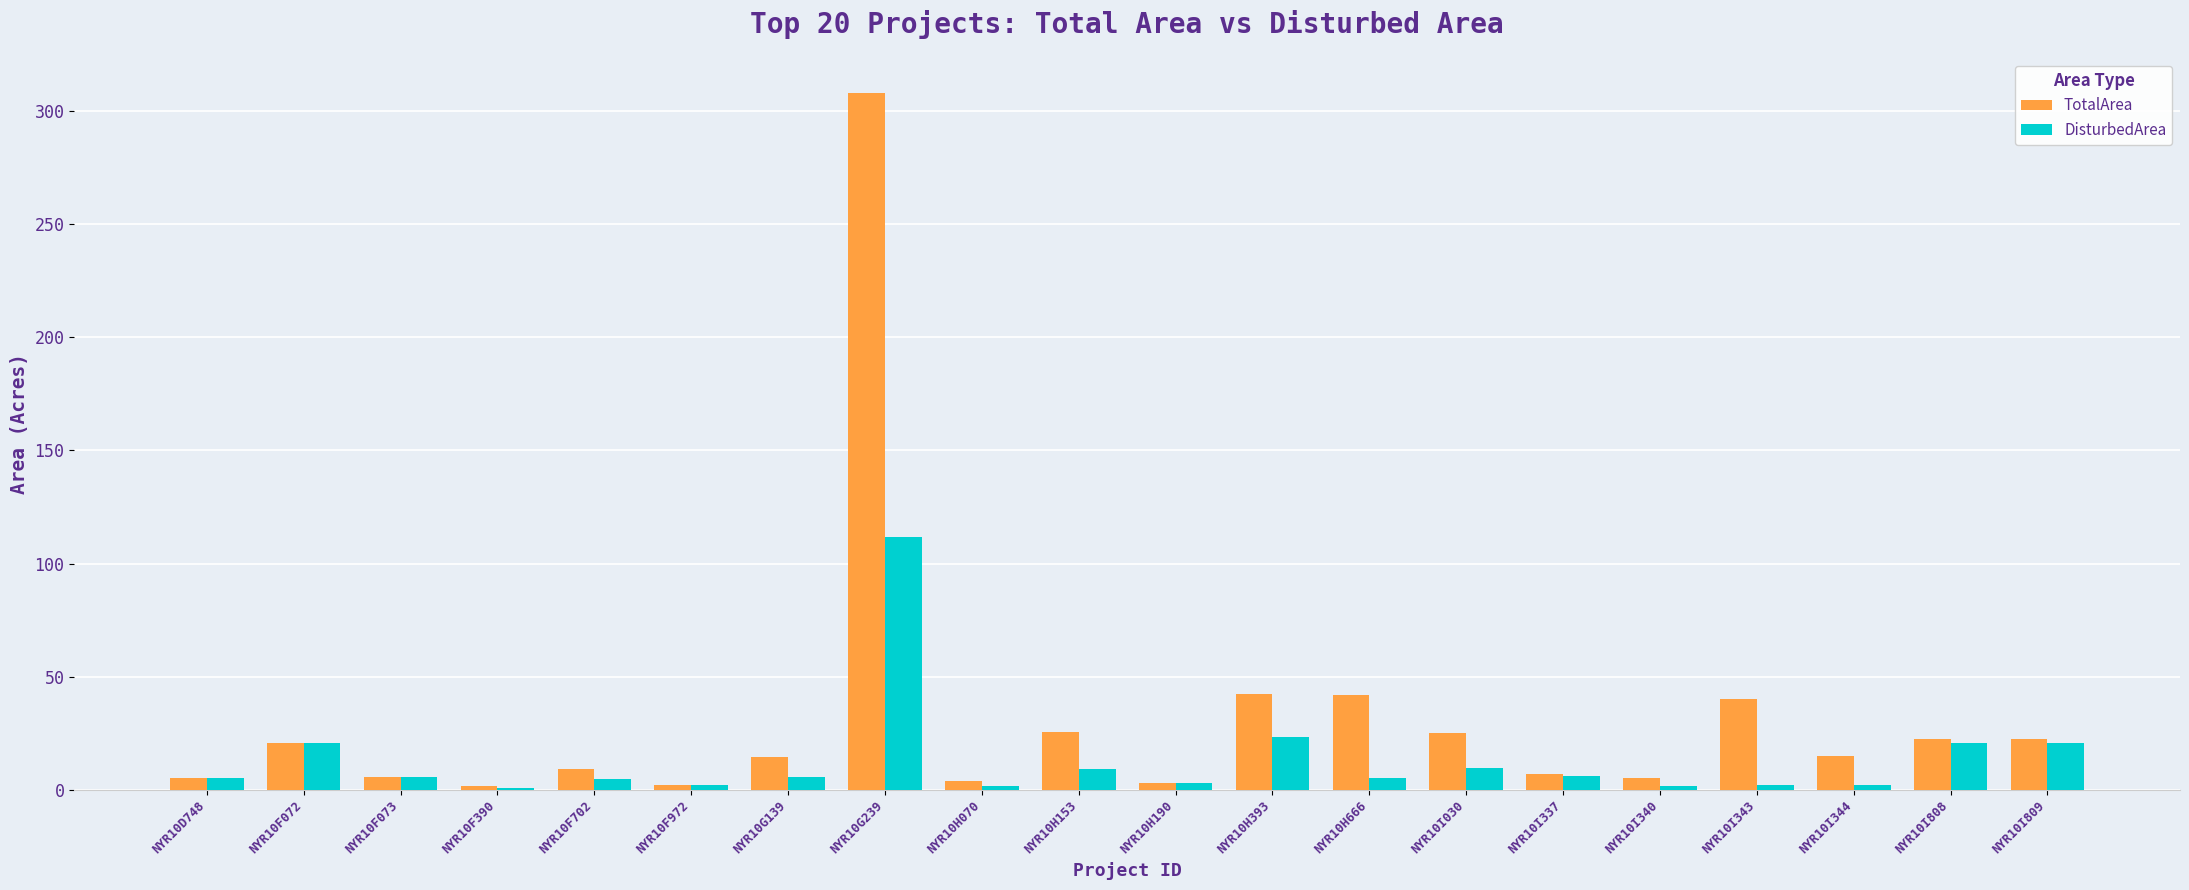

How many data points in TotalArea are less than 15?

10